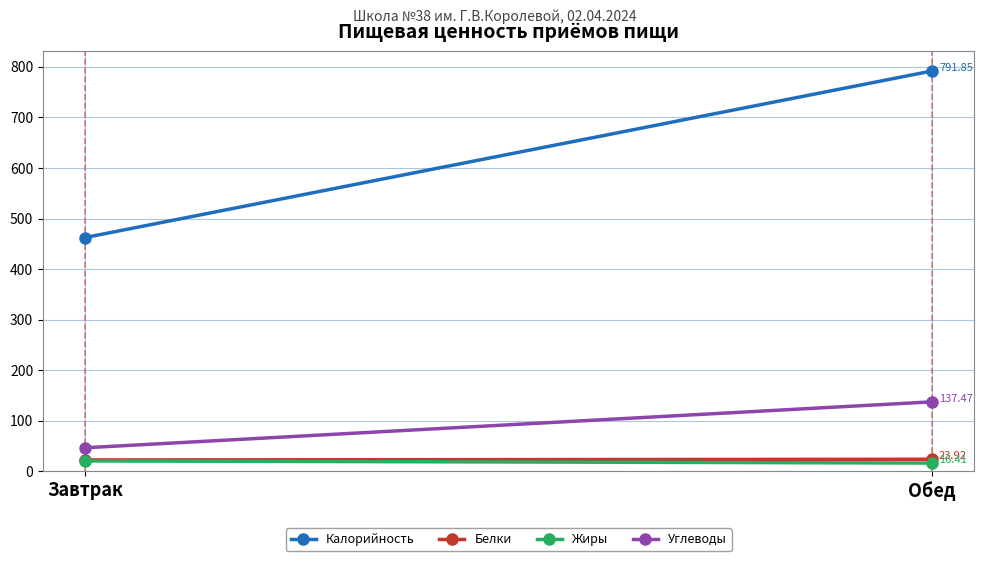

Count the number of categories in the chart.

2